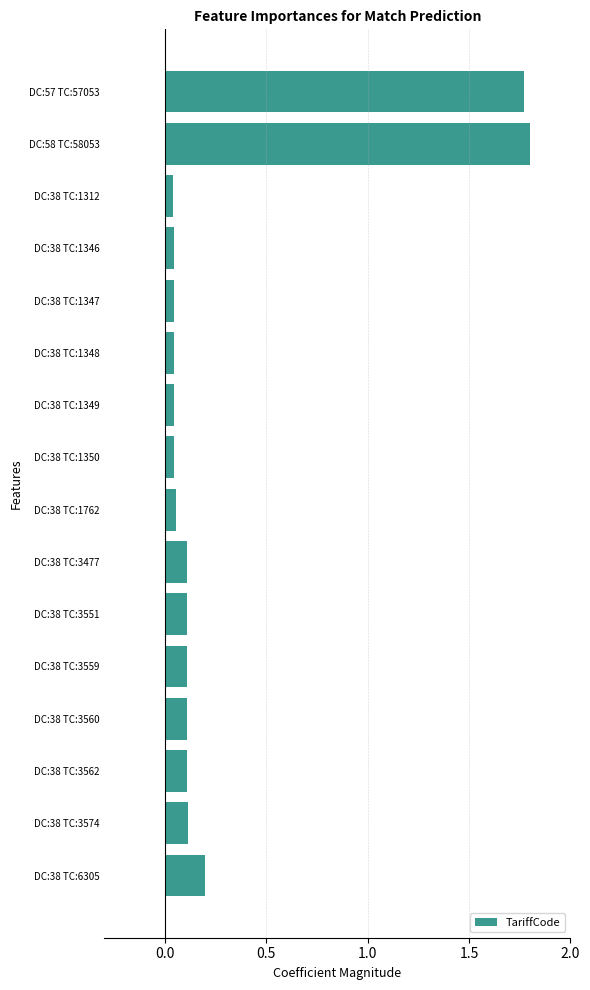

How many categories are shown in the chart?

16